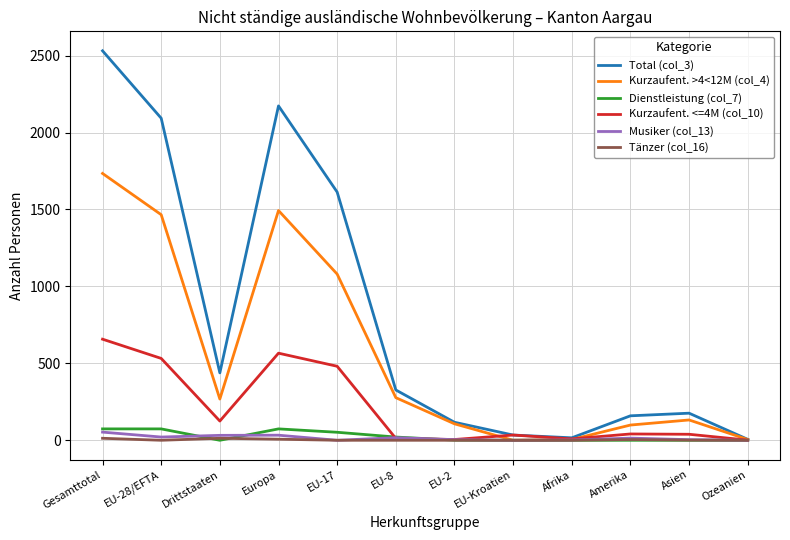

What are all the series names shown in the legend?

Total (col_3), Kurzaufent. >4<12M (col_4), Dienstleistung (col_7), Kurzaufent. <=4M (col_10), Musiker (col_13), Tänzer (col_16)